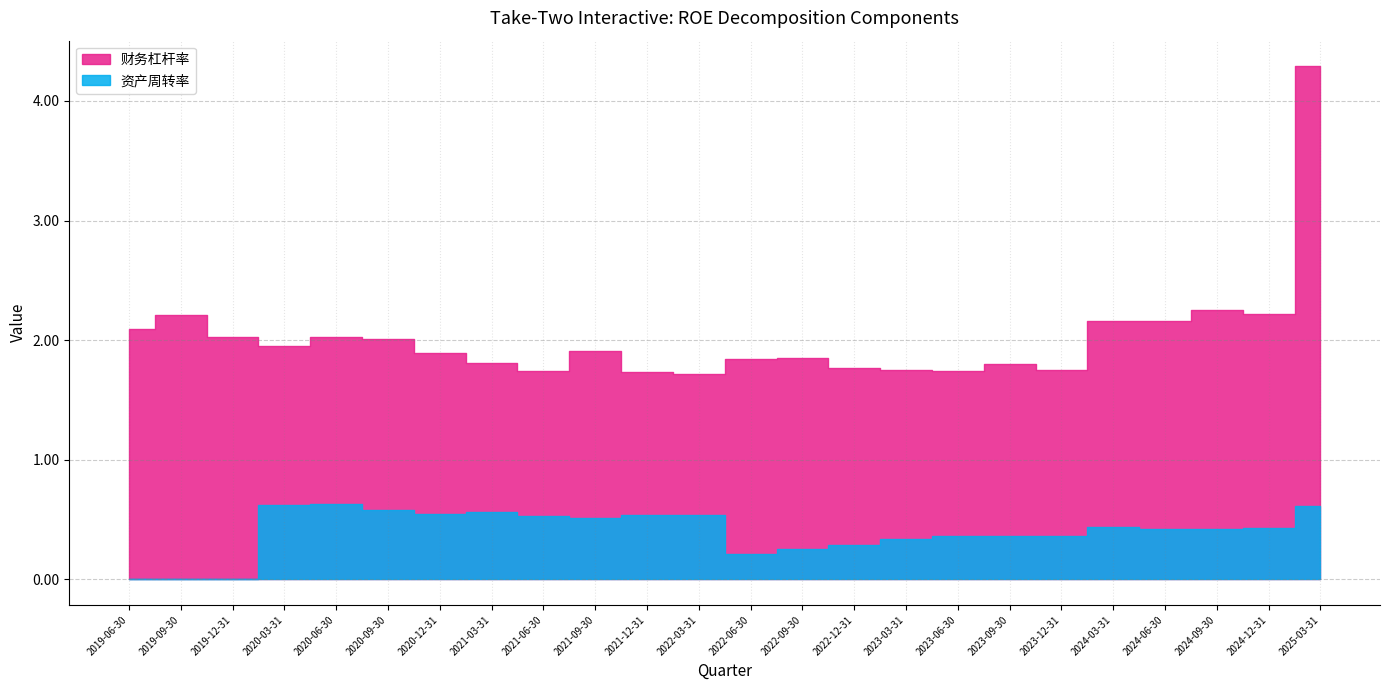

True or false: 资产周转率 and 财务杠杆率 intersect in this chart.

False